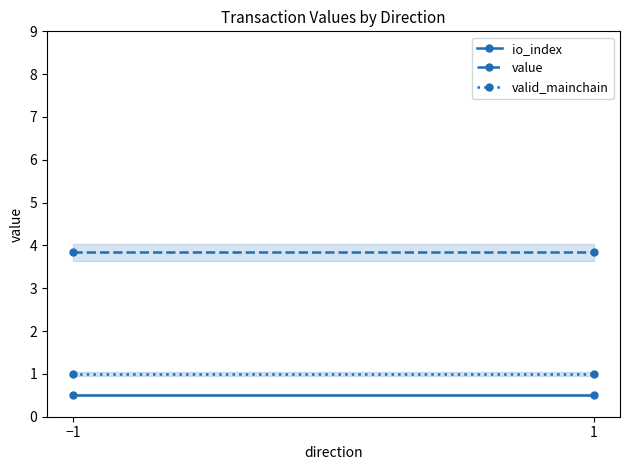

Rank the series at 1 from lowest to highest value.

io_index, valid_mainchain, value